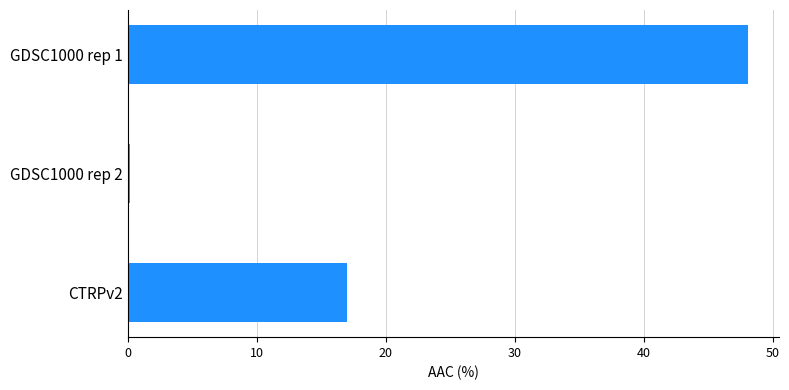

Reading bottom to top, list all the values displayed in this chart.

17.0	0.2	48.1